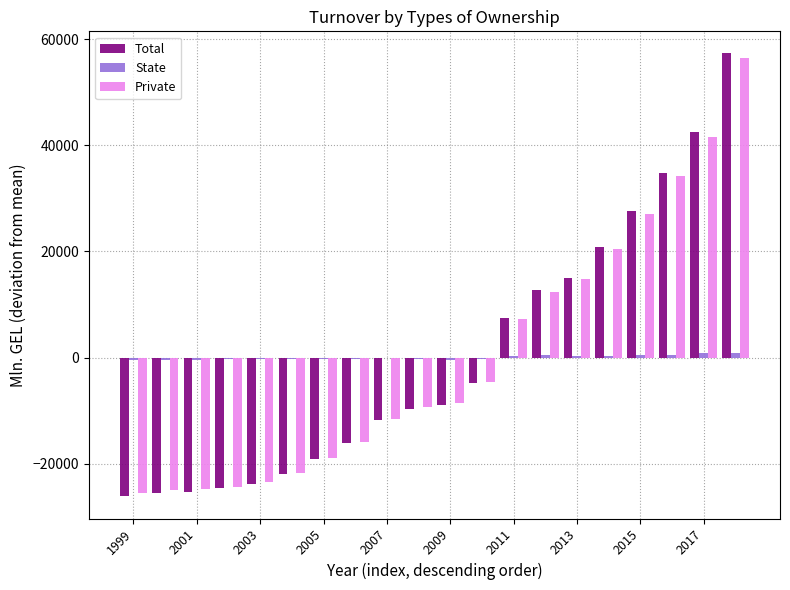

What is the maximum value shown in the chart?

57330.2